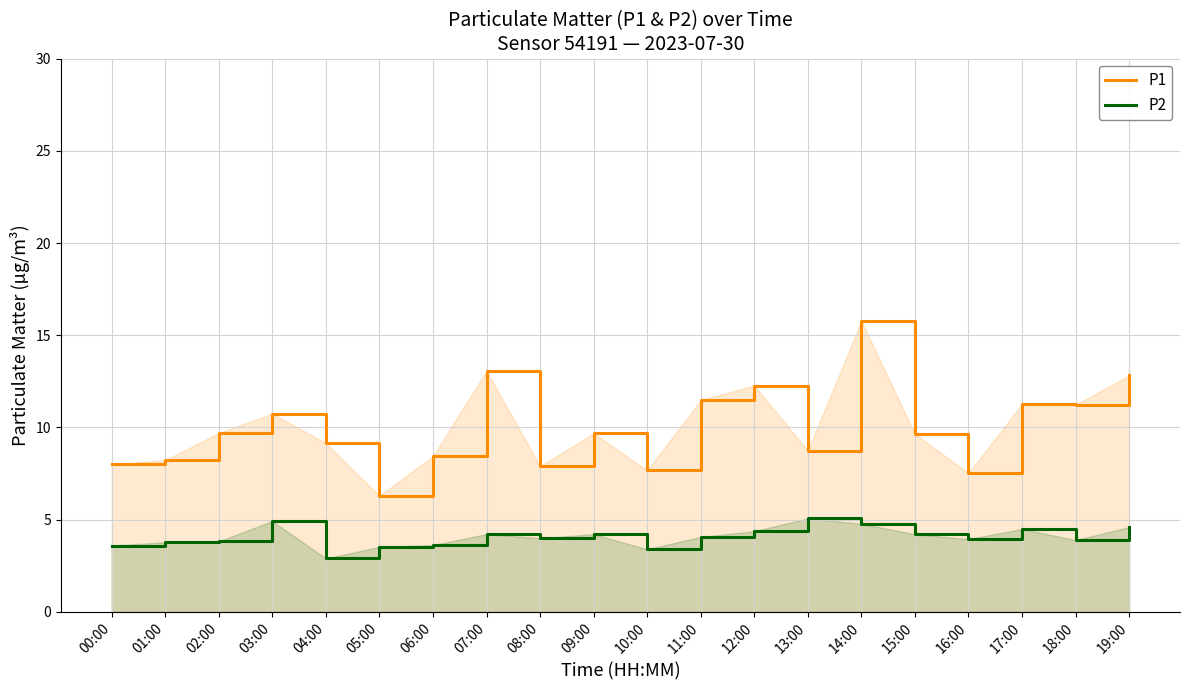

What are all the series names shown in the legend?

P1, P2